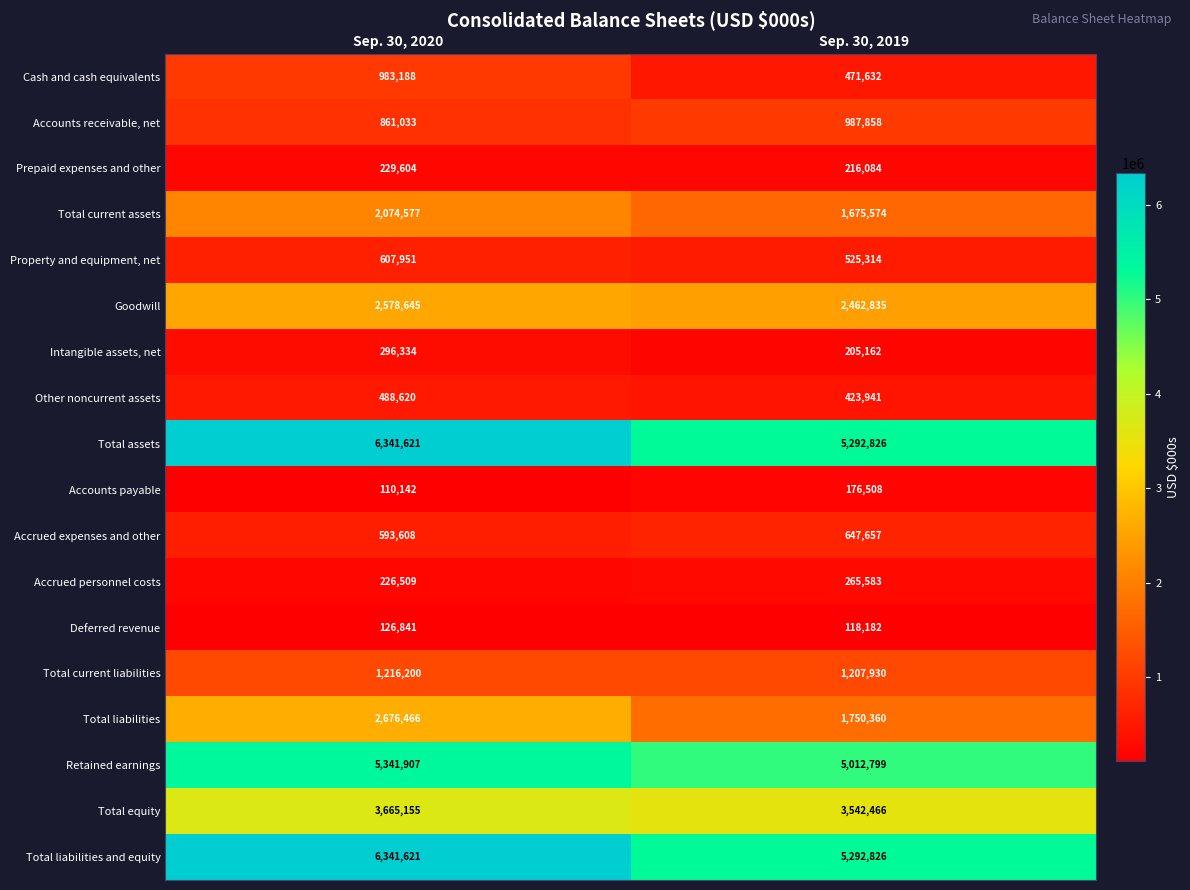

What is the smallest value displayed?

110142